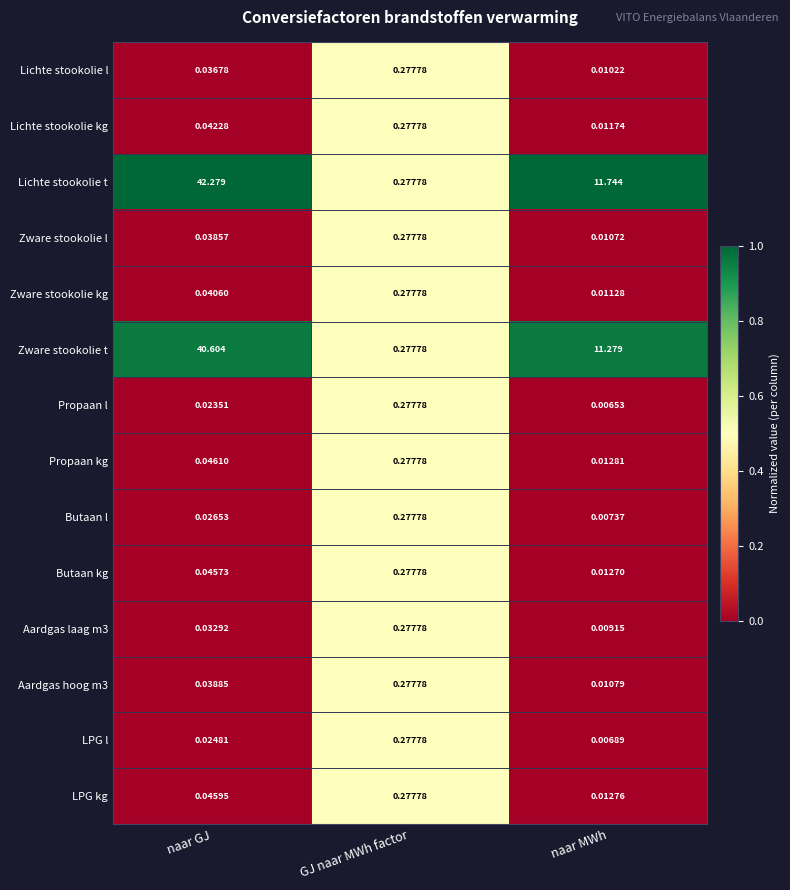

Where is Butaan l nearest to the value 0?

naar MWh